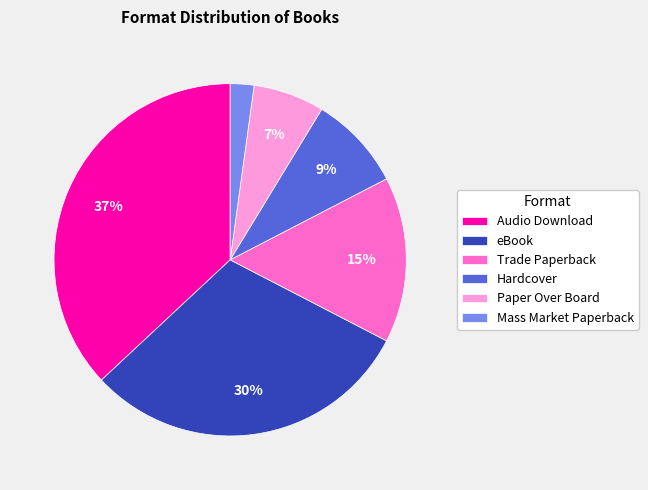

How many slices are in this pie chart?

6